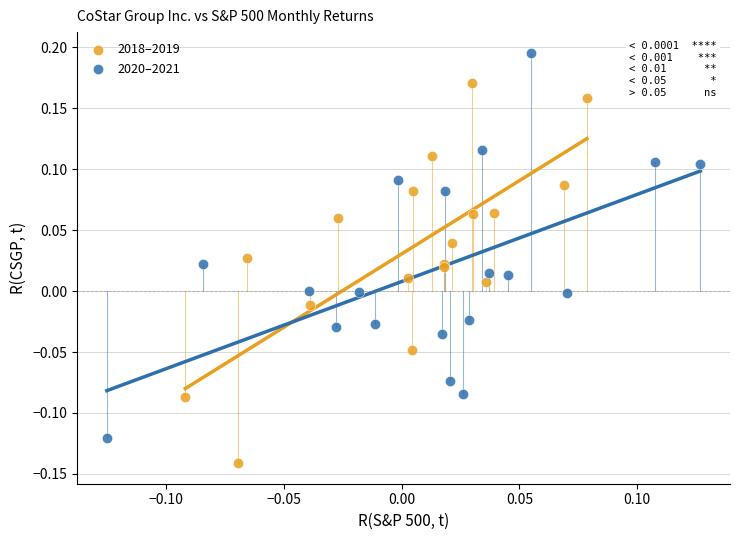

Which series reaches the maximum Y coordinate?

2020–2021